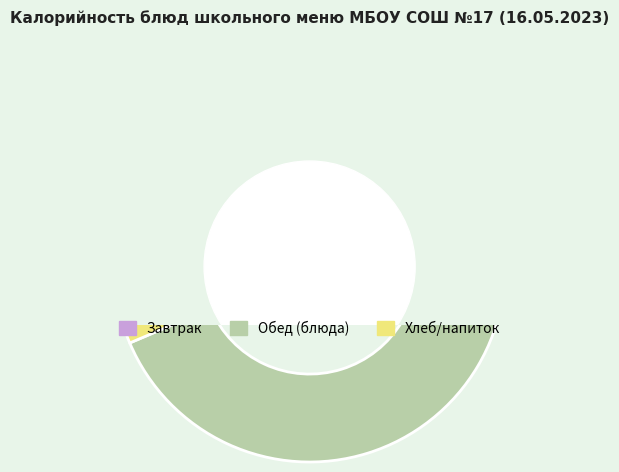

Is Щи из свежей капусты the majority of the pie?

No